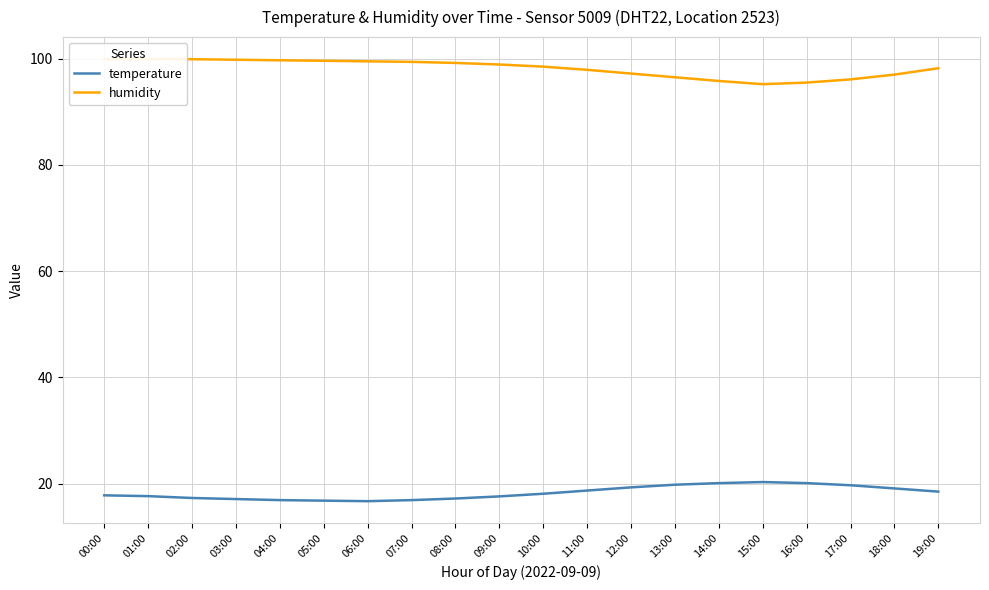

Which series has the largest total across all categories?

humidity